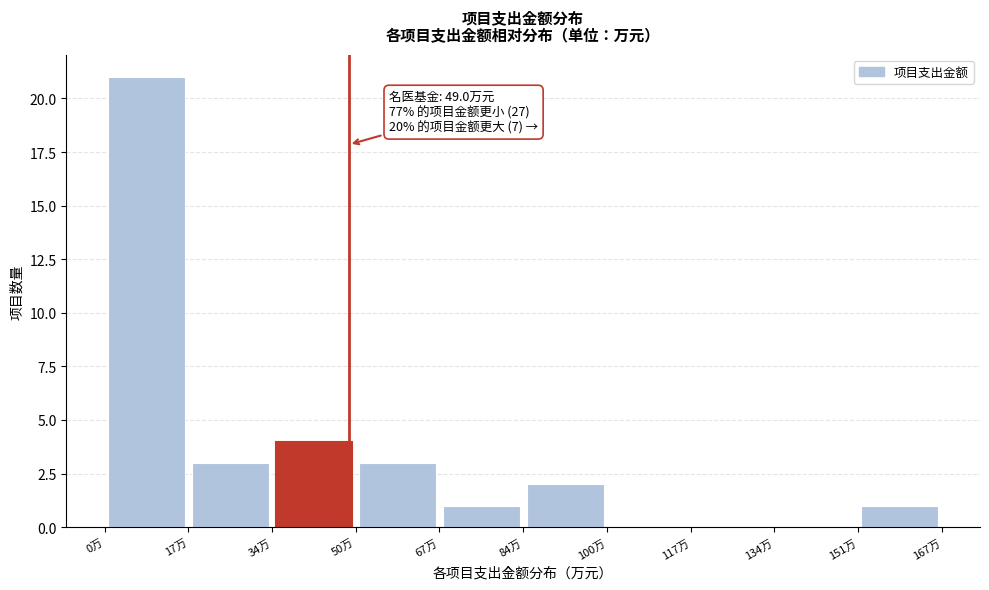

Which range on the x-axis has the tallest bar?

0 to 16